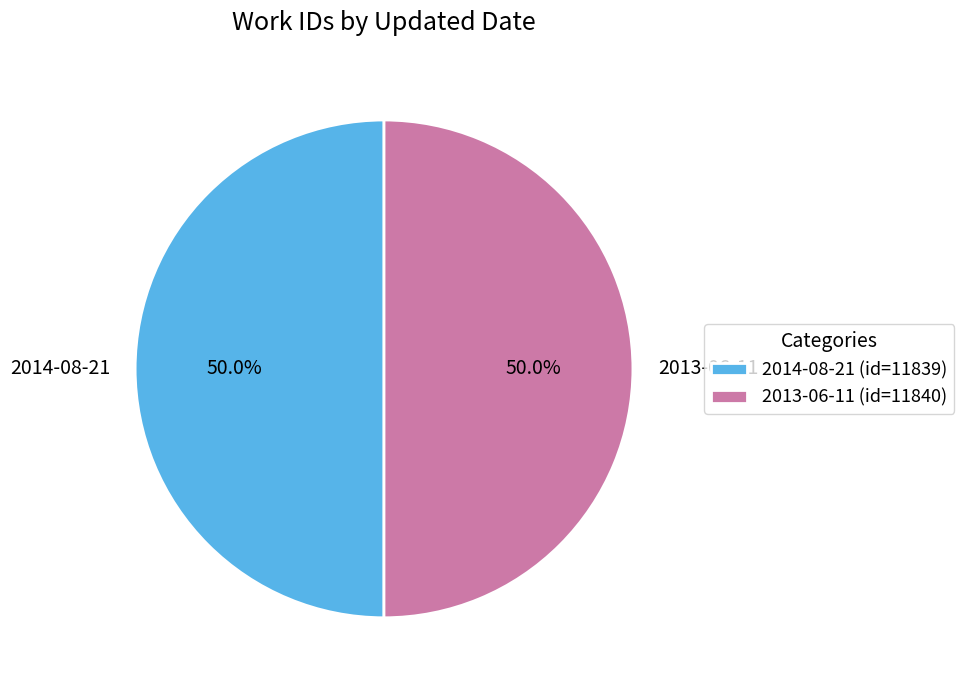

What is the total percentage of 2014-08-21 and 2013-06-11?

100.0%